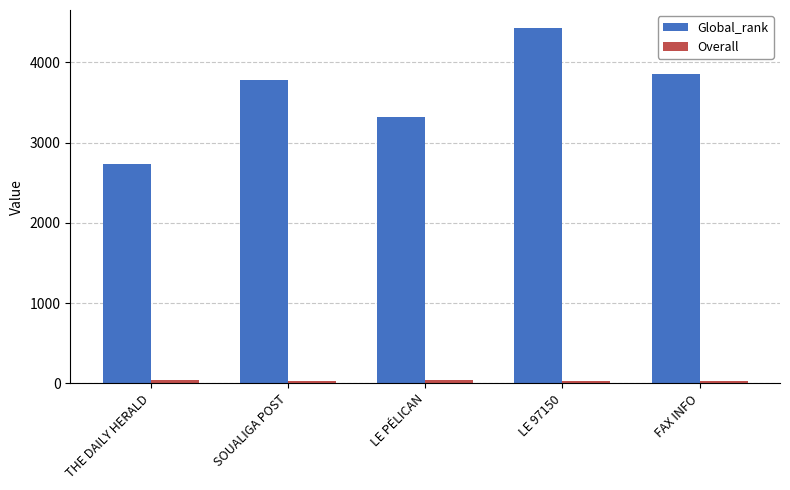

List the labels in order of Global_rank value, largest first.

LE 97150, FAX INFO, SOUALIGA POST, LE PÉLICAN, THE DAILY HERALD